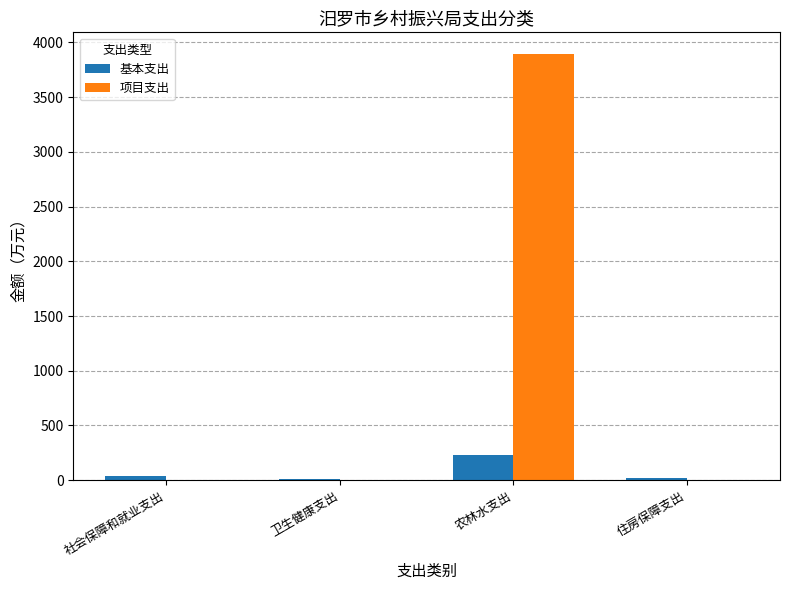

Read the 项目支出 value at 农林水支出.

3897.0